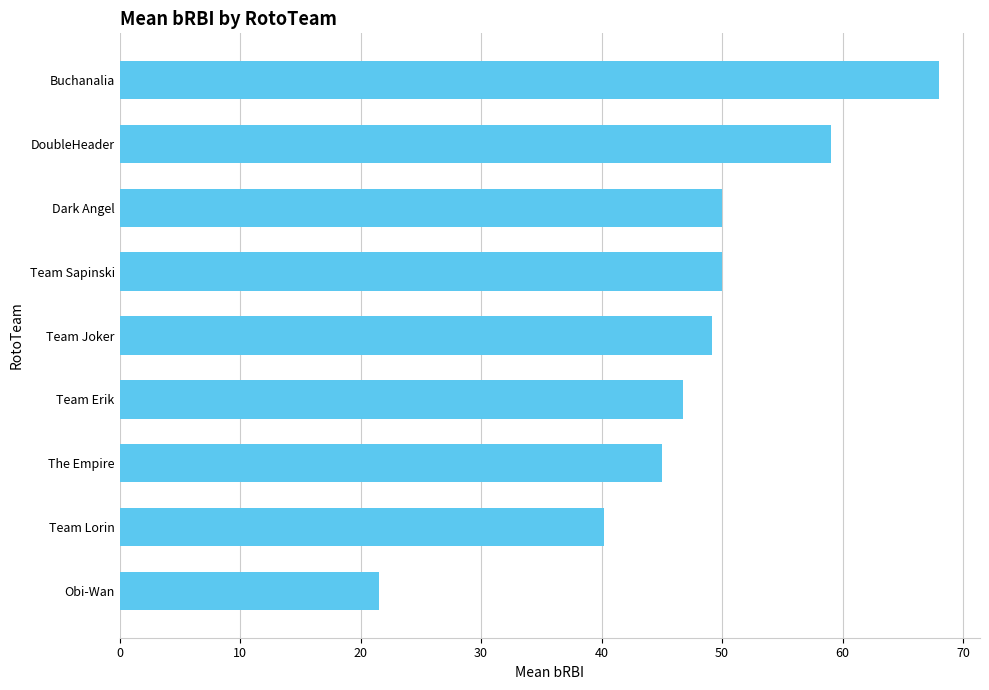

The value at Dark Angel is 50.0. True or false?

True